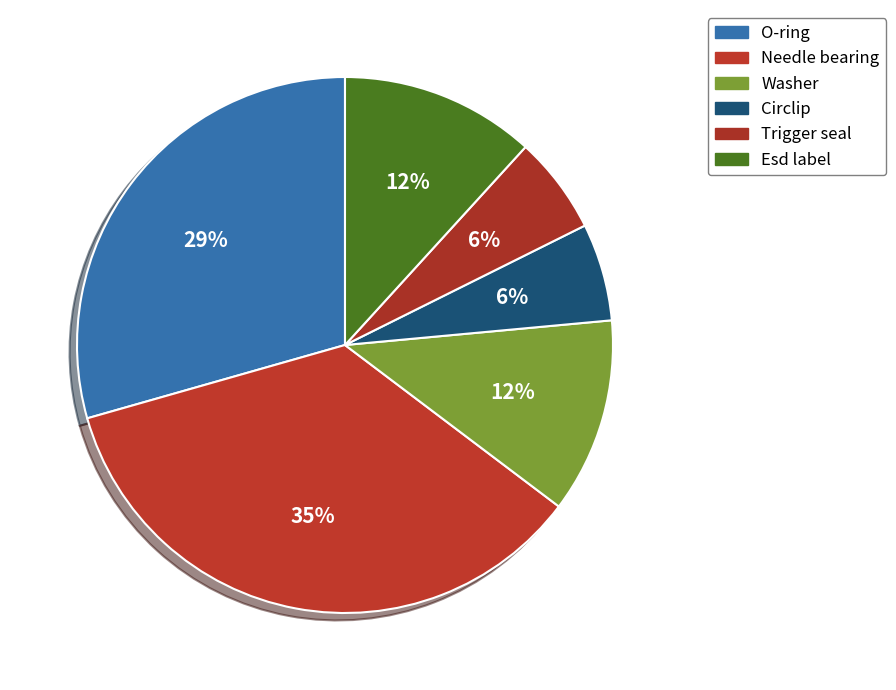

To the nearest percent, what percentage of the pie is O-ring?

29%